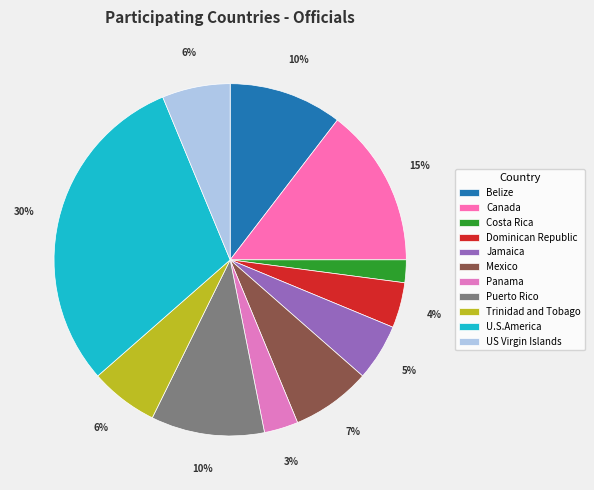

What percentage is the US Virgin Islands slice, to the nearest percent?

6%